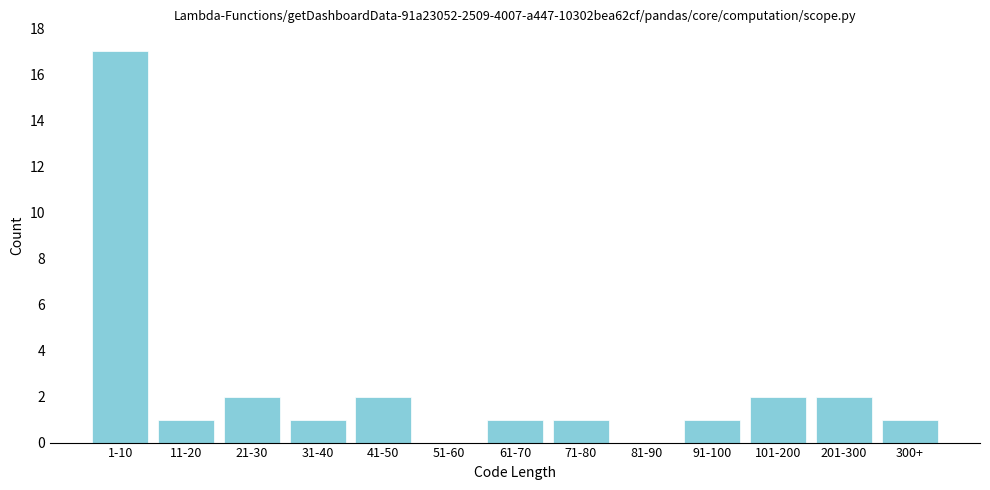

Reading left to right, what are all the values shown in this chart?

1-10=17	11-20=1	21-30=2	31-40=1	41-50=2	51-60=0	61-70=1	71-80=1	81-90=0	91-100=1	101-200=2	201-300=2	300+=1